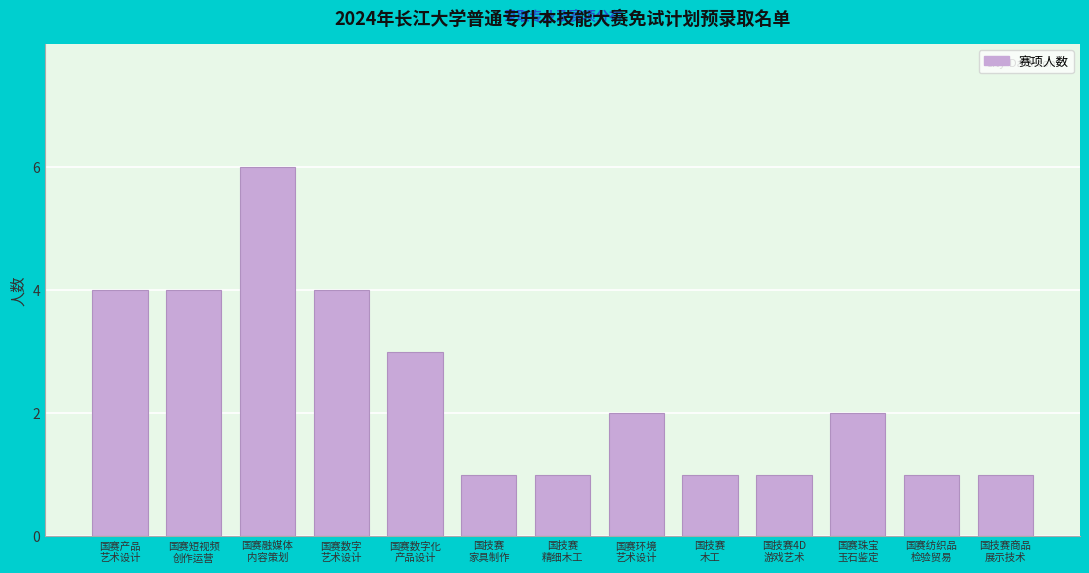

Reading left to right, what are all the values shown in this chart?

4	4	6	4	3	1	1	2	1	1	2	1	1